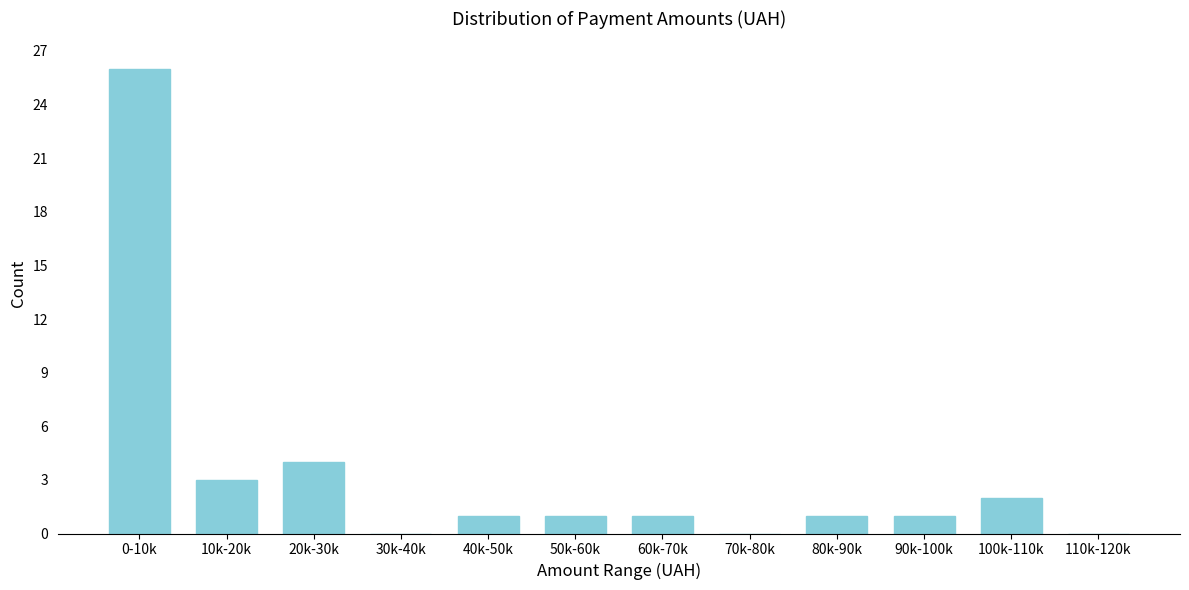

Reading left to right, extract all data points from this chart.

0-10k=26	10k-20k=3	20k-30k=4	30k-40k=0	40k-50k=1	50k-60k=1	60k-70k=1	70k-80k=0	80k-90k=1	90k-100k=1	100k-110k=2	110k-120k=0